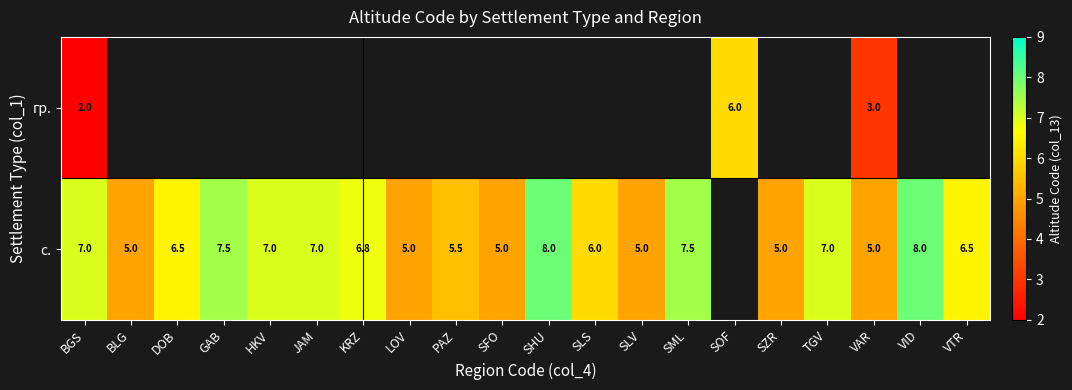

What is the difference between the гр. values at с. and с.?

1